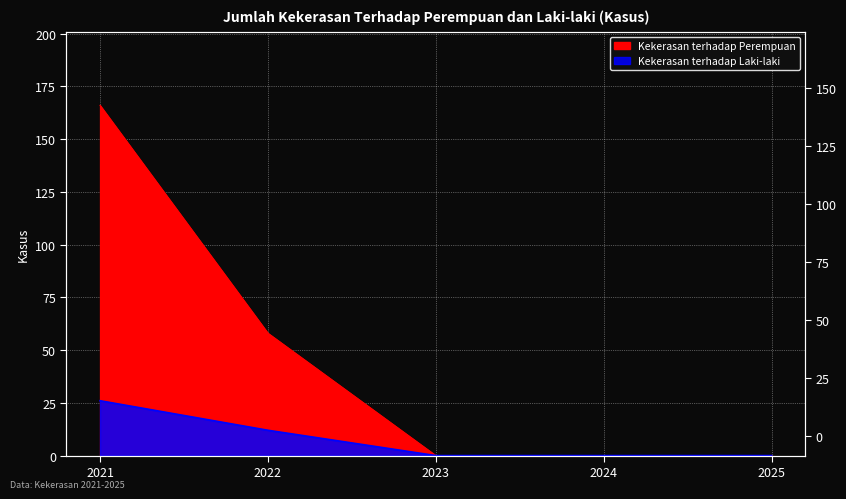

Is it true that Kekerasan terhadap Laki-laki equals -11 at 2024?

False